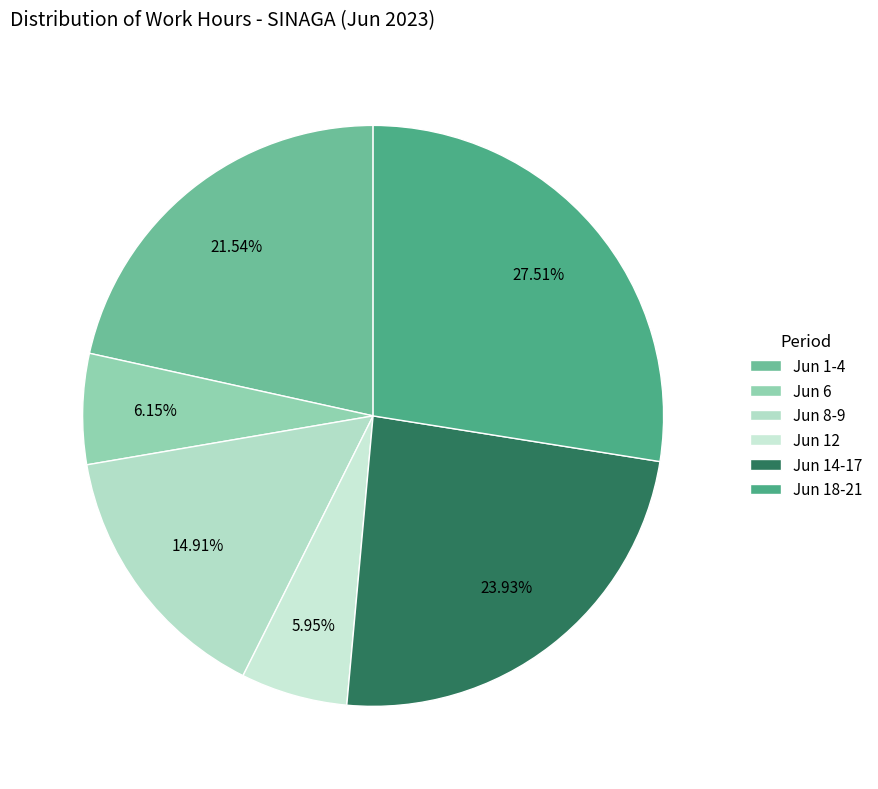

Which category has the biggest portion of the pie?

Jun 18-21